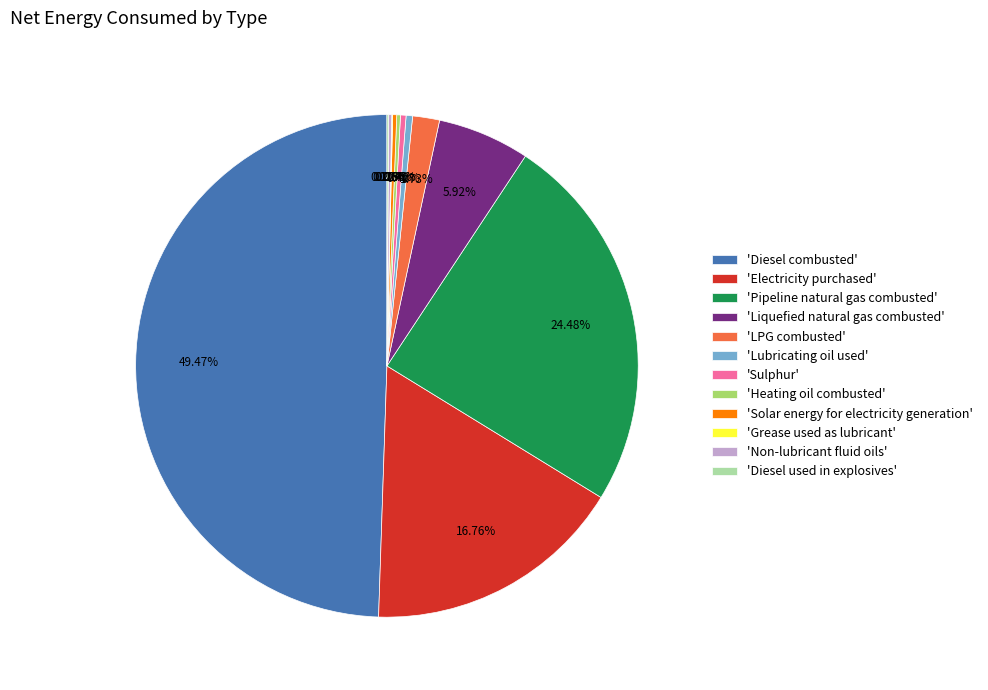

Which slice is the largest?

'Diesel combusted'